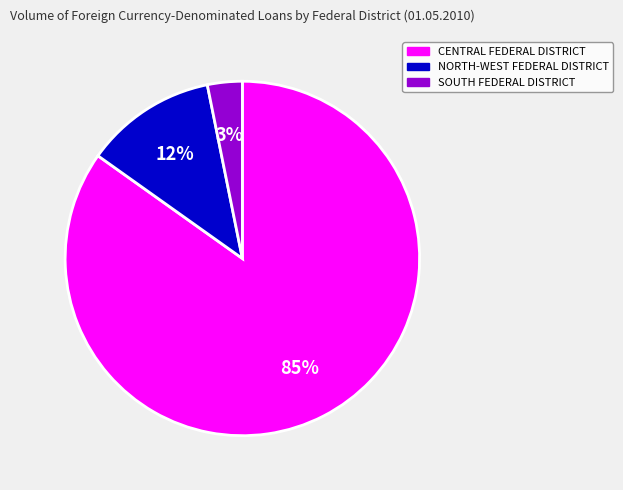

To the nearest percent, what is the difference between the largest and smallest slice percentages?

82%